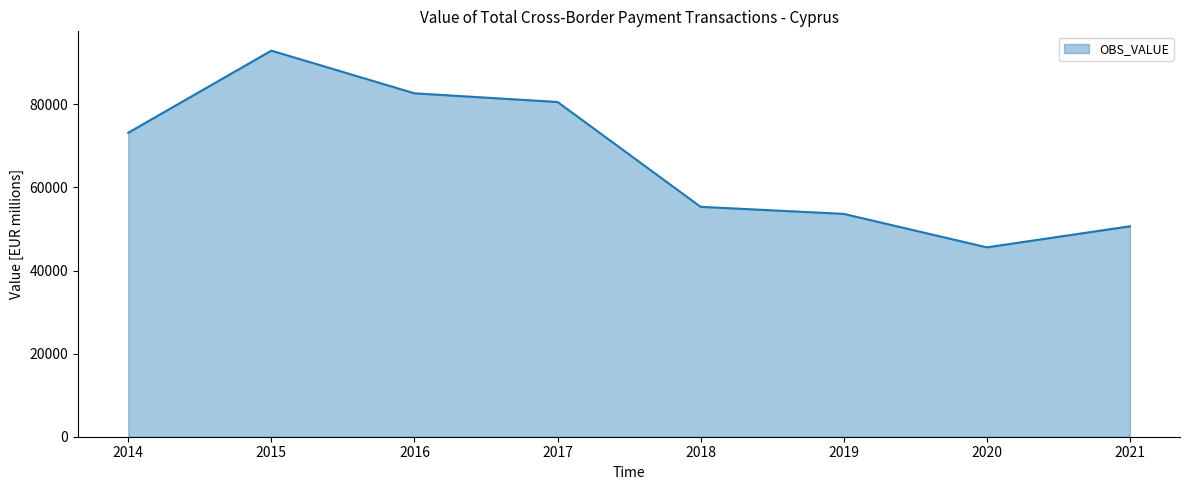

What is the sum of the values at 2021 and 2016?

133286.7